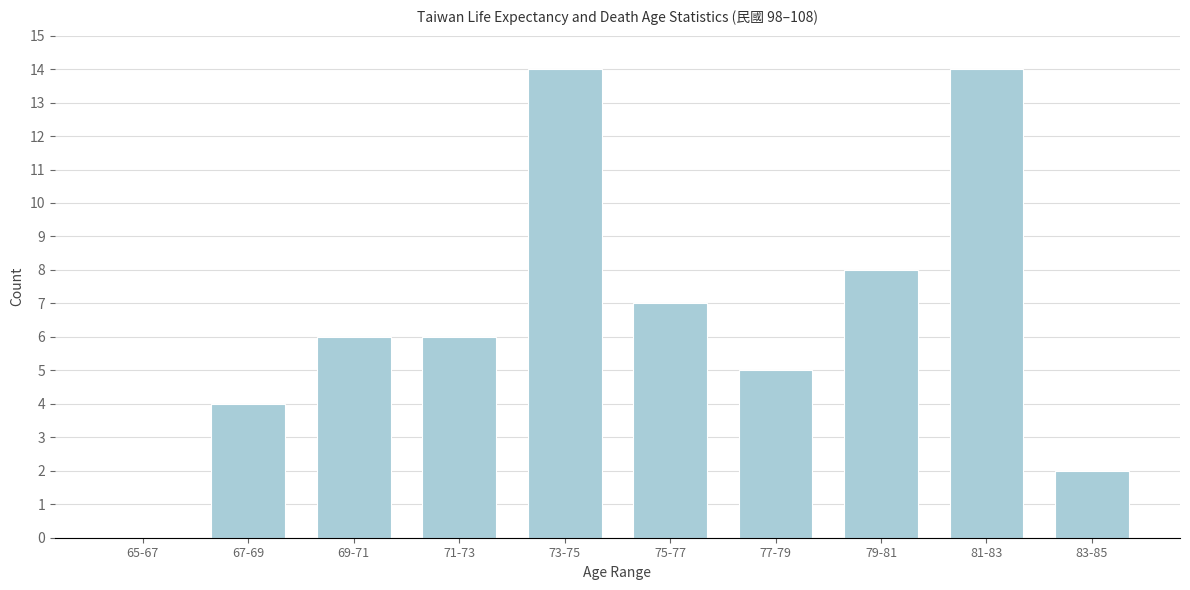

Reading left to right, extract all data points from this chart.

65-67=0	67-69=4	69-71=6	71-73=6	73-75=14	75-77=7	77-79=5	79-81=8	81-83=14	83-85=2